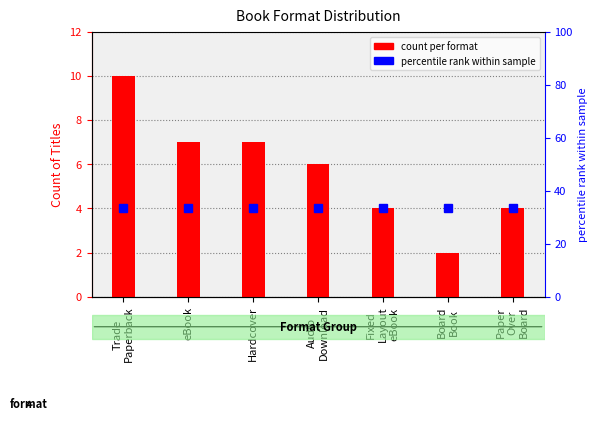

What is the change in value from eBook to Fixed
Layout
eBook?

-3